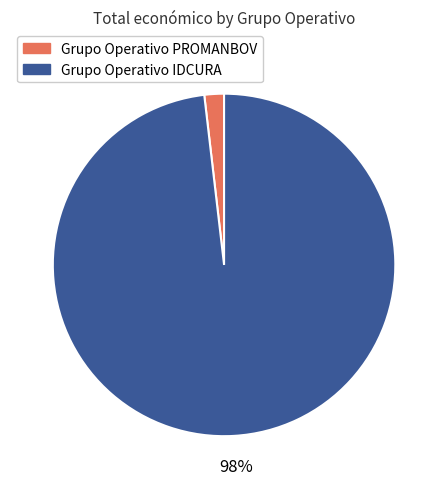

What percentage is the Grupo Operativo IDCURA slice, to the nearest percent?

98%